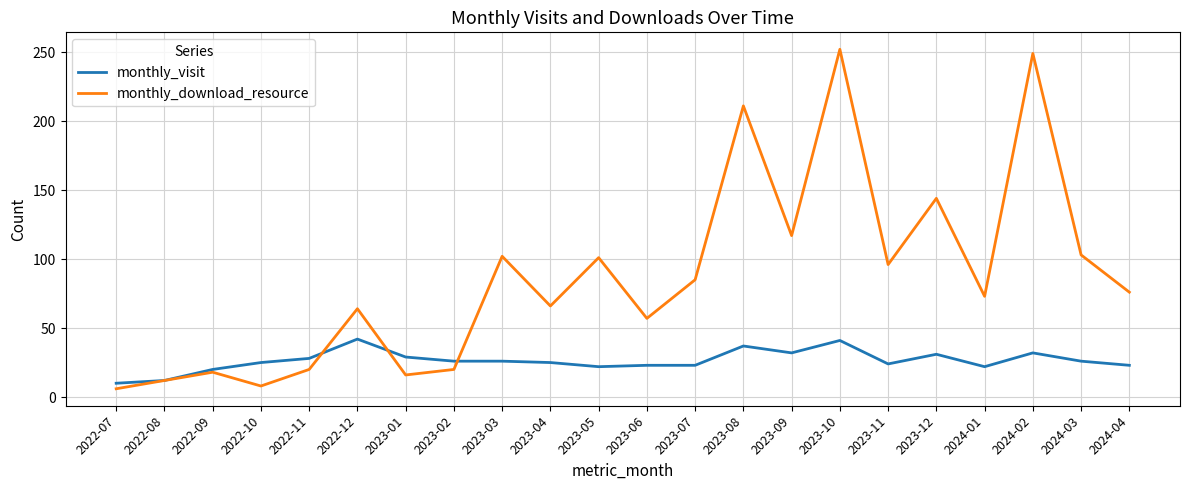

At which category is the sum across all series the highest?

2023-10